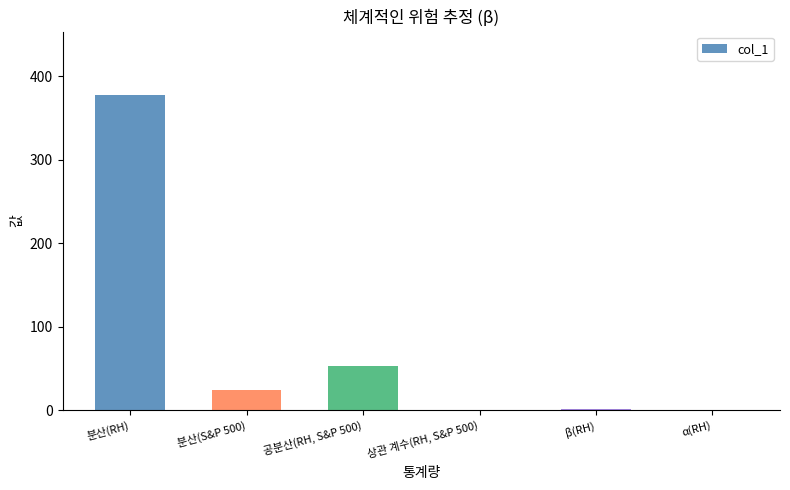

Which category has the highest value across all series?

분산(RH)